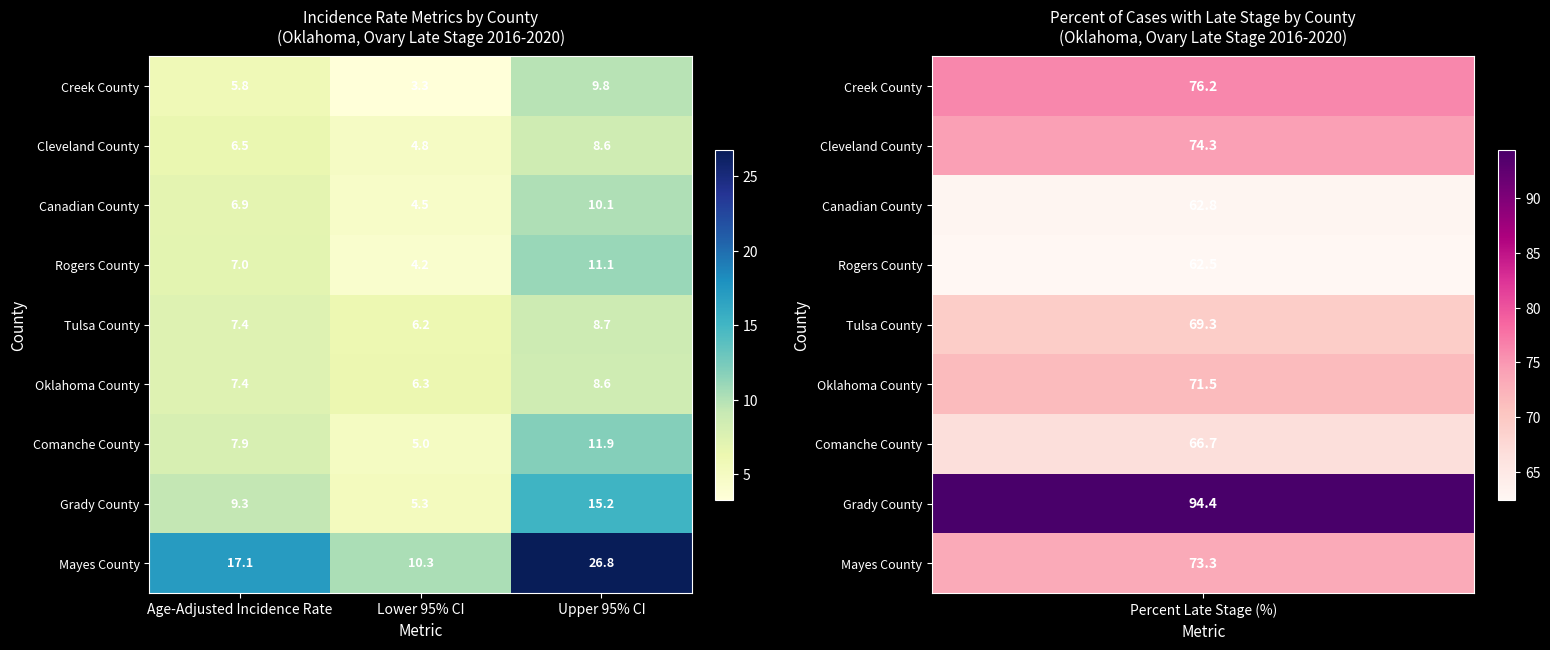

Reading right to left, extract all data points from this chart.

Creek County: 9.8	3.3	5.8
Cleveland County: 8.6	4.8	6.5
Canadian County: 10.1	4.5	6.9
Rogers County: 11.1	4.2	7.0
Tulsa County: 8.7	6.2	7.4
Oklahoma County: 8.6	6.3	7.4
Comanche County: 11.9	5.0	7.9
Grady County: 15.2	5.3	9.3
Mayes County: 26.8	10.3	17.1